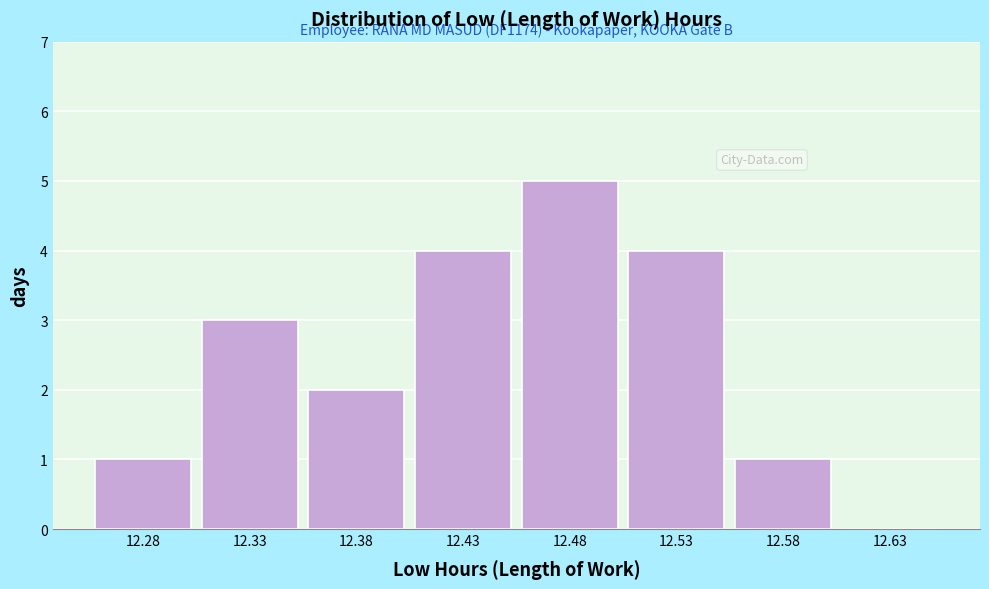

Reading left to right, list all the values displayed in this chart.

12.28=1	12.33=3	12.38=2	12.43=4	12.48=5	12.53=4	12.58=1	12.63=0